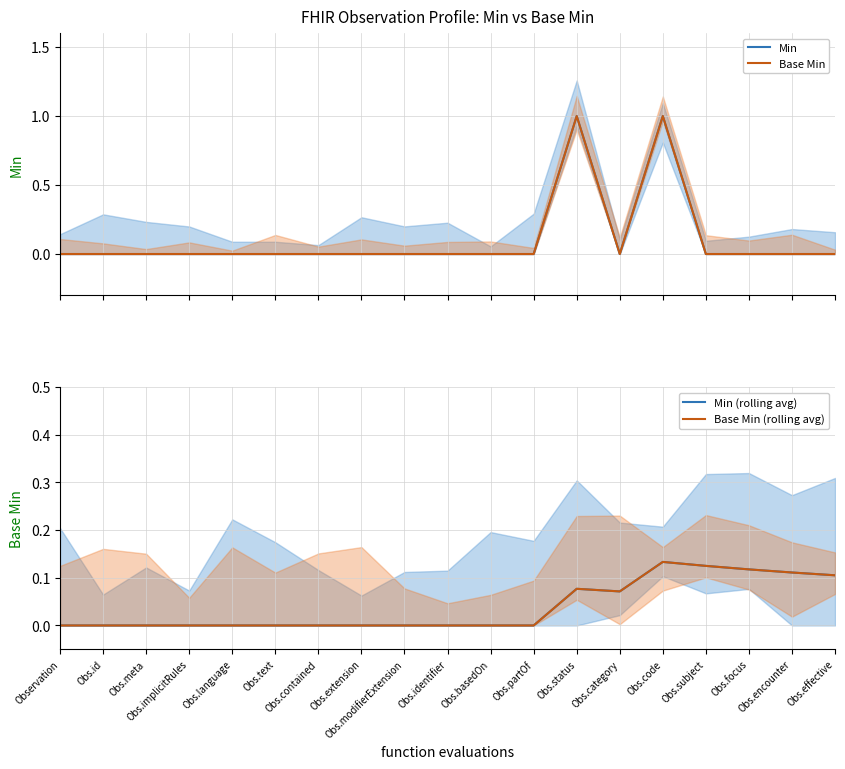

Which series has the largest total across all categories?

Min